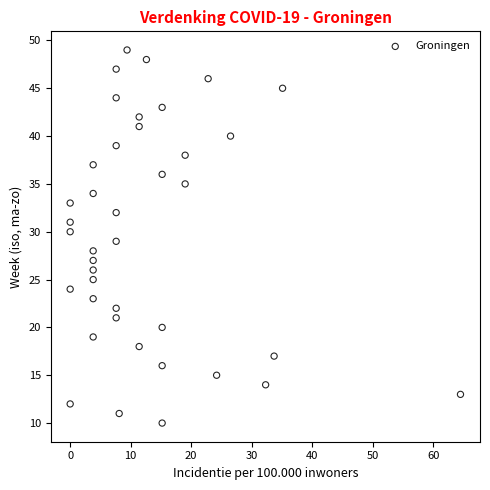

What is the range of Y values (max minus min)?

39